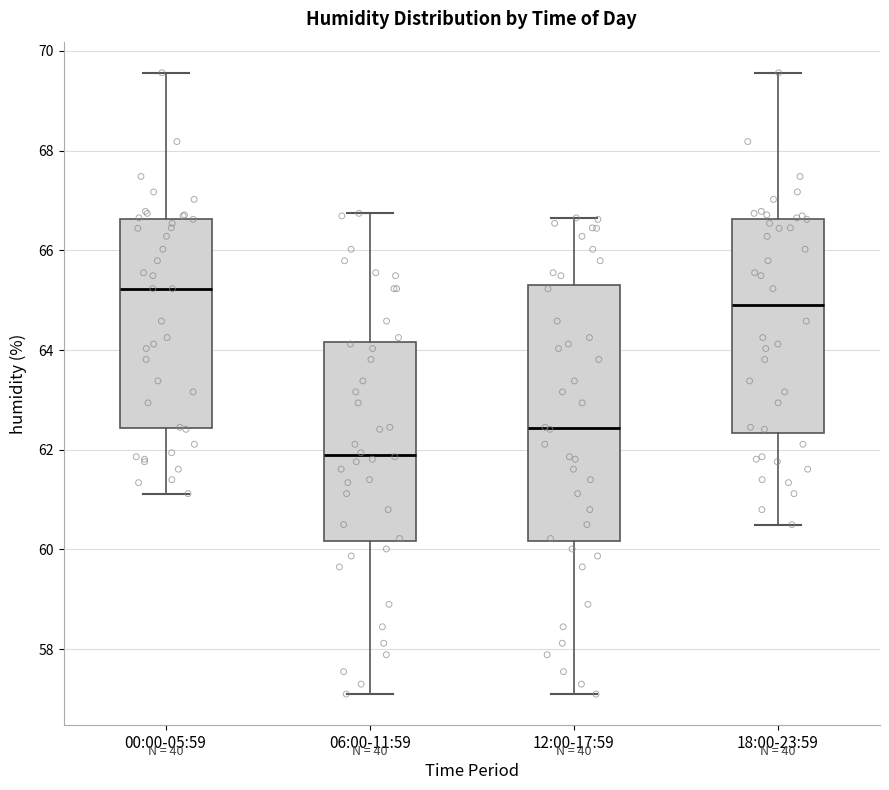

Reading left to right, transcribe this box plot: for each box, give where its median line is, the range the box spans, and where its two whiskers end, as read against the y-axis. The values are not printed on the chart, so give them approximately, as read against the axis.

00:00-05:59: median 65.2, box 62.4 to 66.6, whiskers 61.2 to 69.6
06:00-11:59: median 62.0, box 60.2 to 64.2, whiskers 57.2 to 66.8
12:00-17:59: median 62.4, box 60.2 to 65.2, whiskers 57.2 to 66.6
18:00-23:59: median 65.0, box 62.4 to 66.6, whiskers 60.6 to 69.6